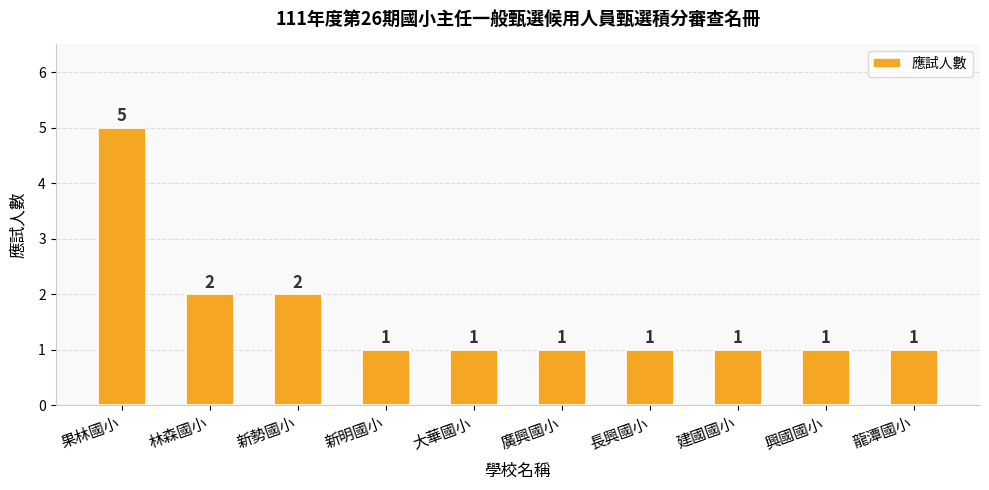

At which category does the chart reach its peak across all series?

果林國小